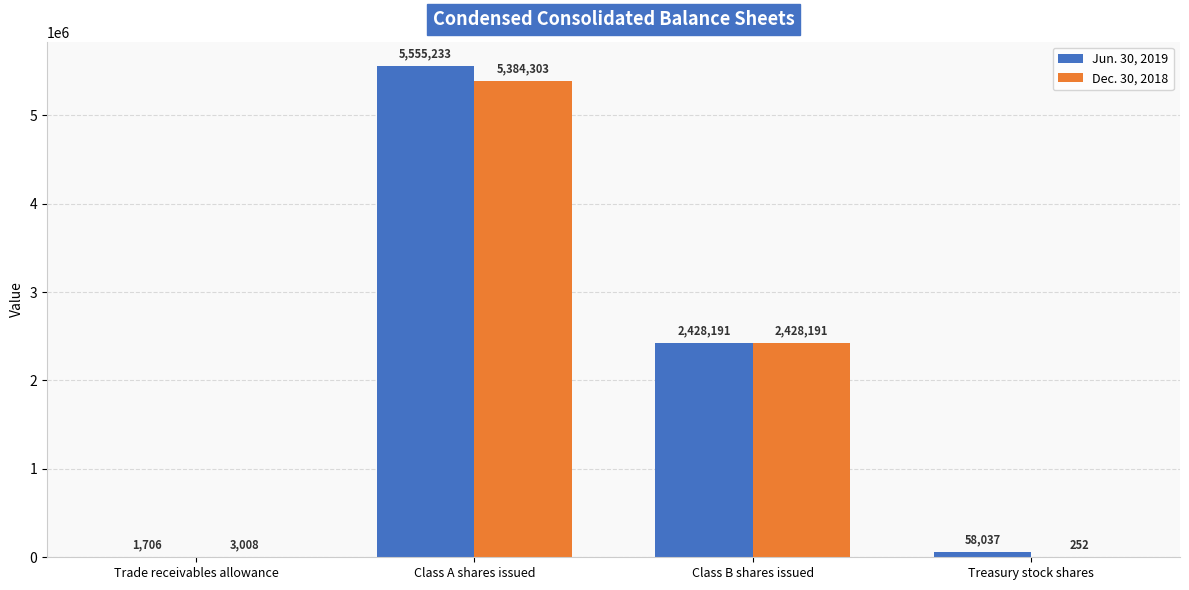

True or false: Jun. 30, 2019 has a value of 1706 at Trade receivables allowance.

True